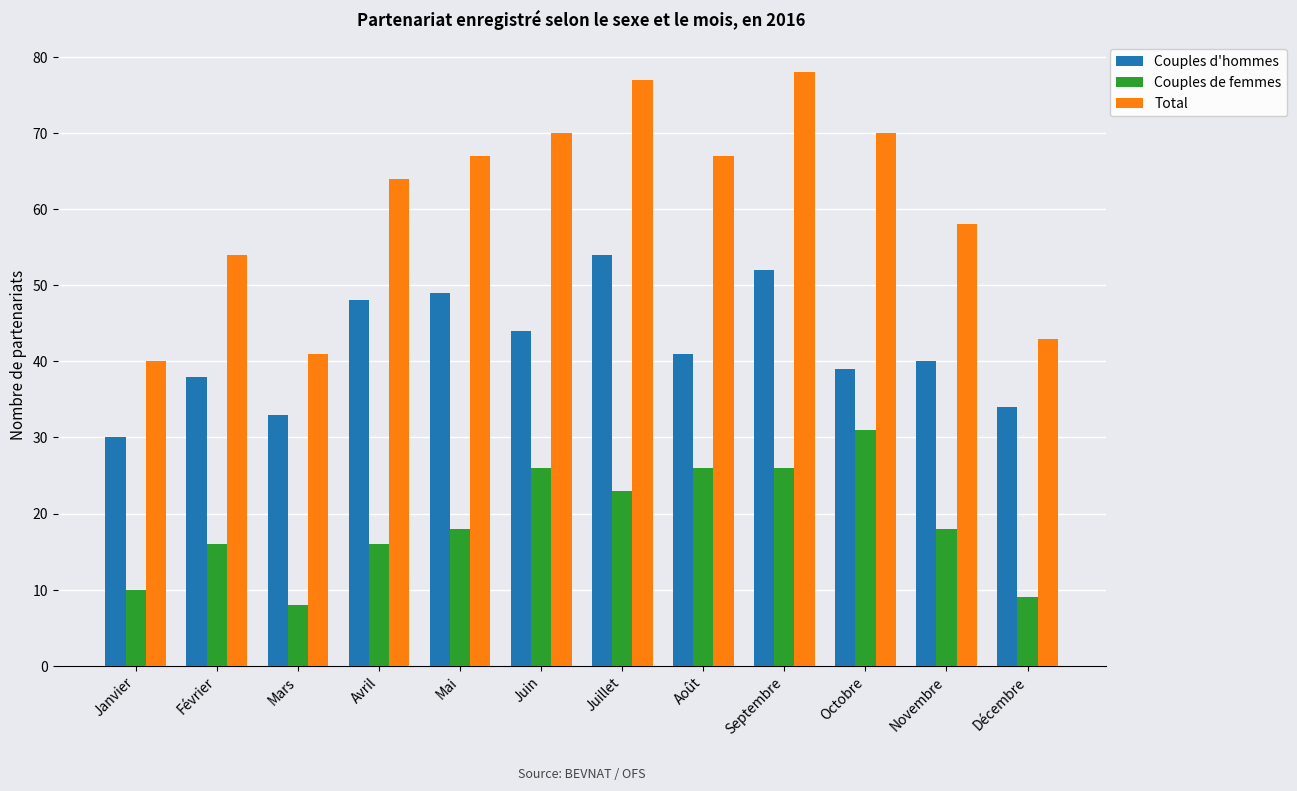

What is the minimum value for Couples de femmes?

8